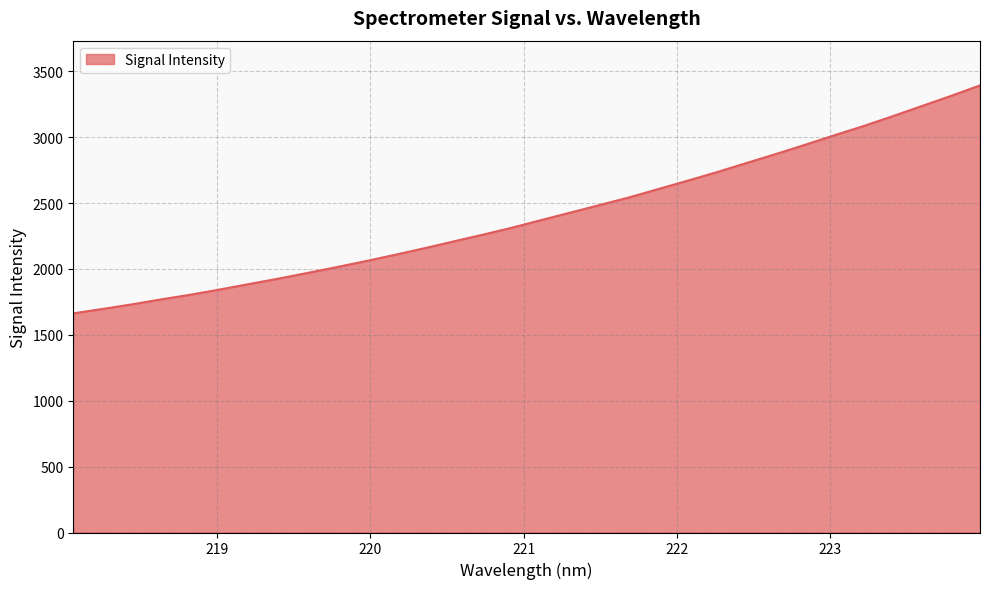

What is the maximum value shown in the chart?

3392.5